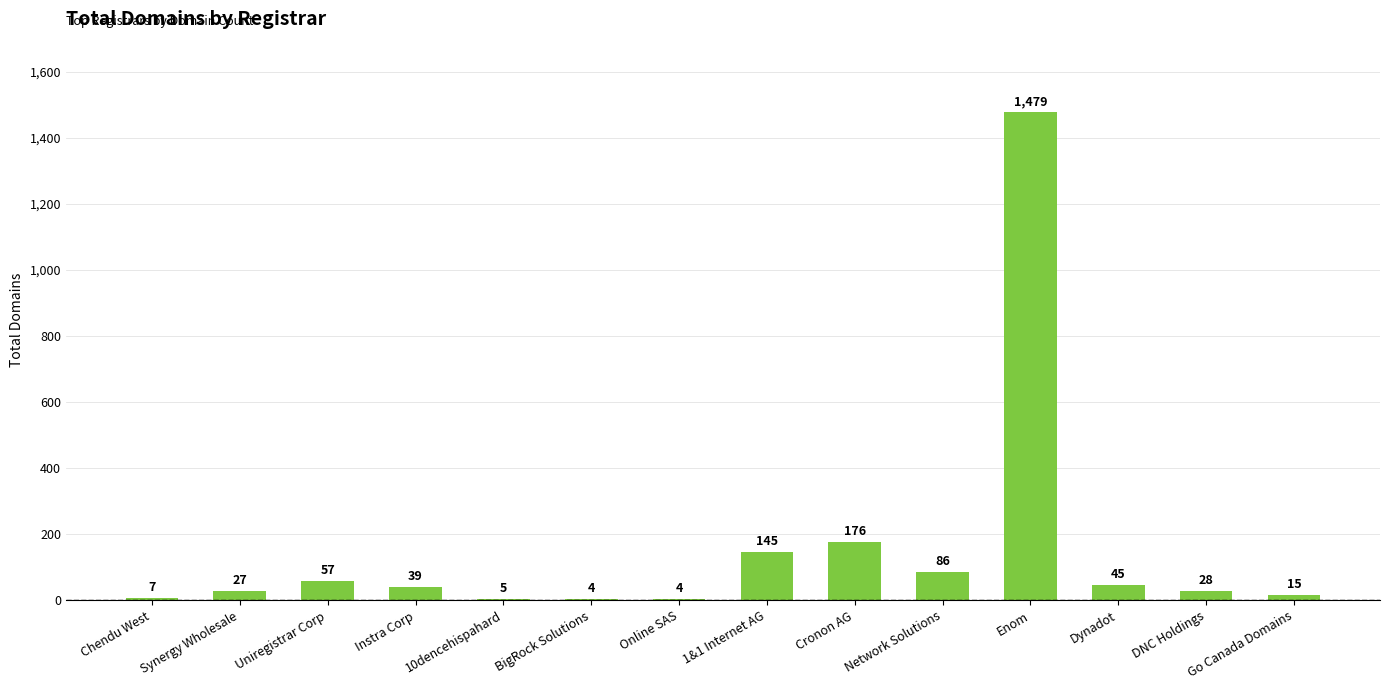

What is the sum of all values?

2117